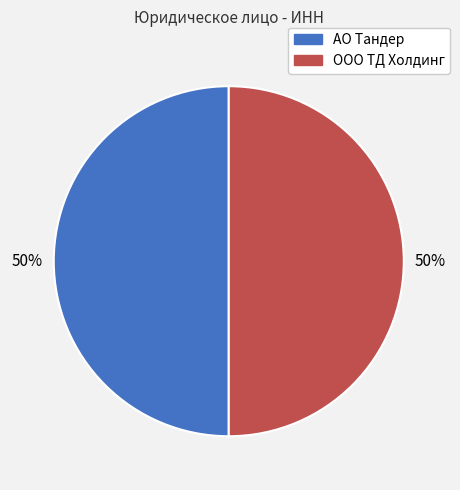

To the nearest percent, what percentage of the pie is АО Тандер?

50%